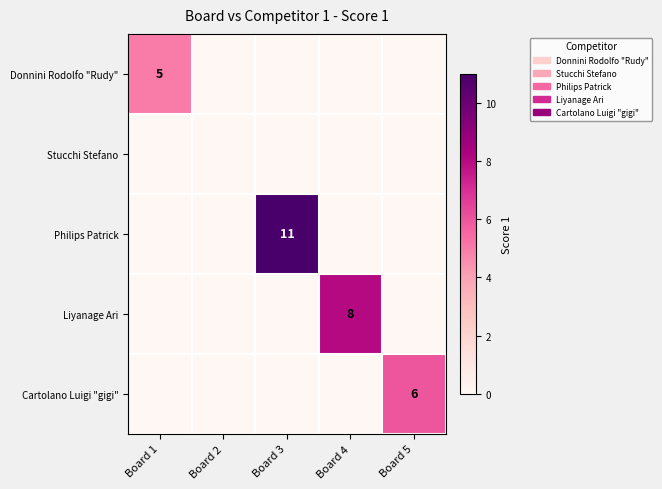

The value of Liyanage Ari at Board 4 is 8. True or false?

True